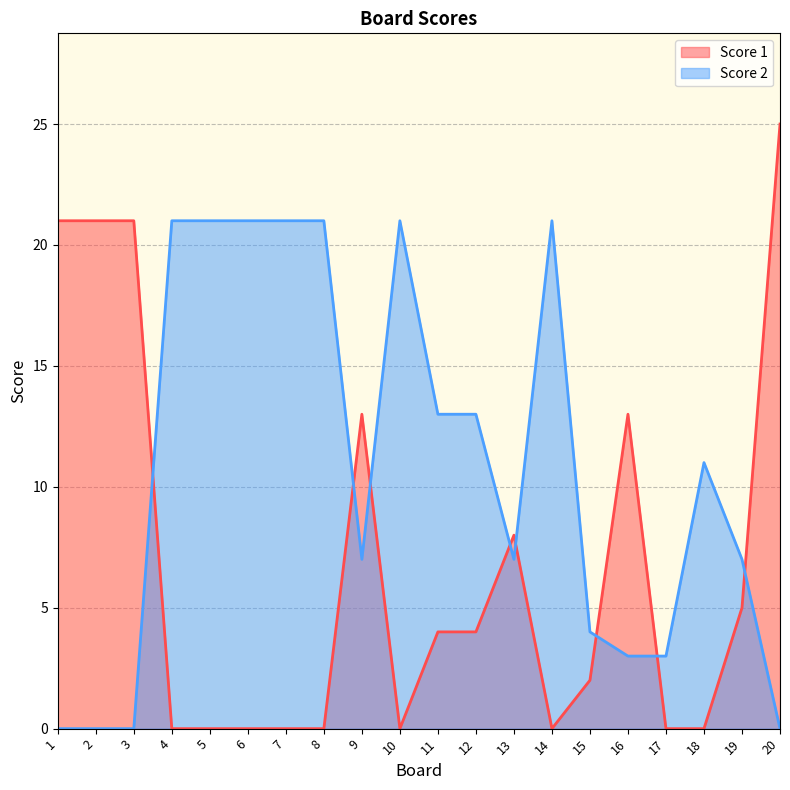

Which series changed the most between 13 and 15?

Score 1